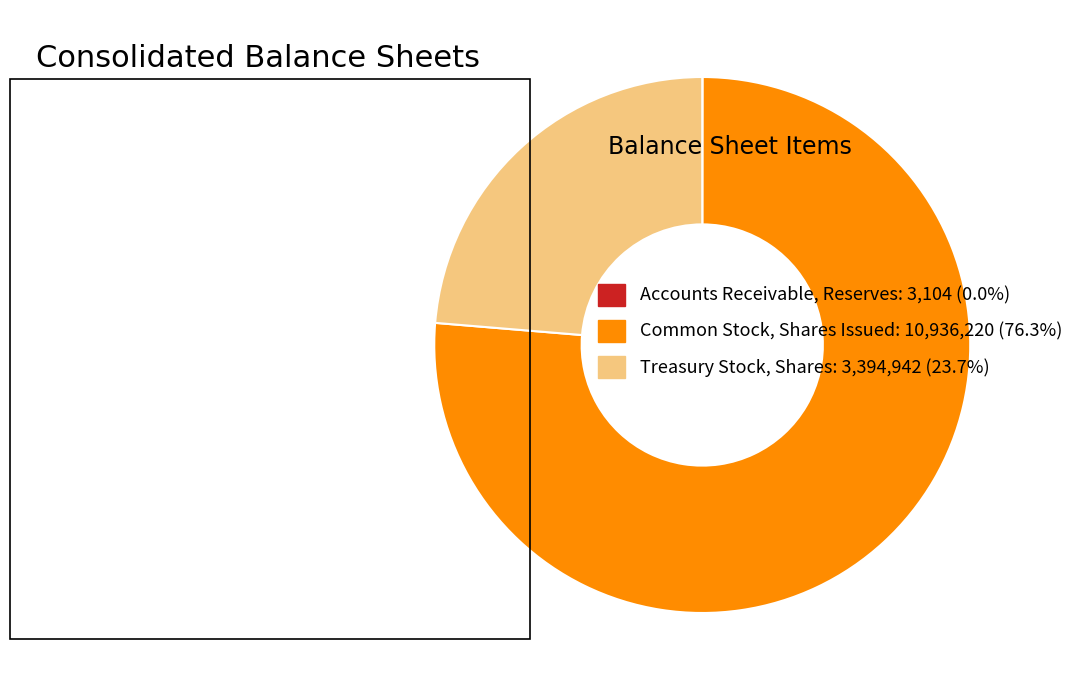

Is Common Stock, Shares Issued: 10,936,220 (76.3%) the majority of the pie?

Yes